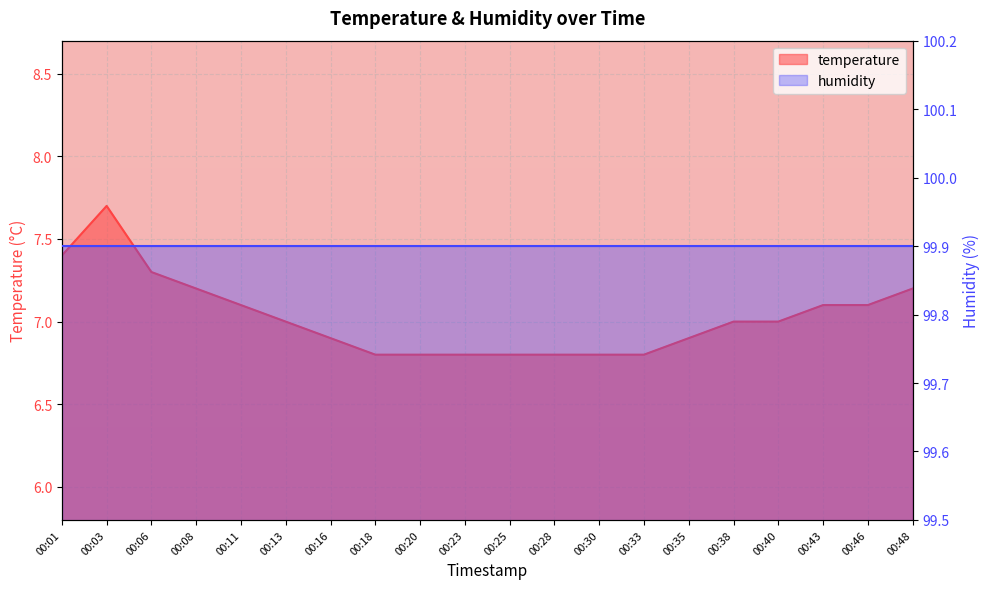

What is the value of the 7th point from the left?

6.9